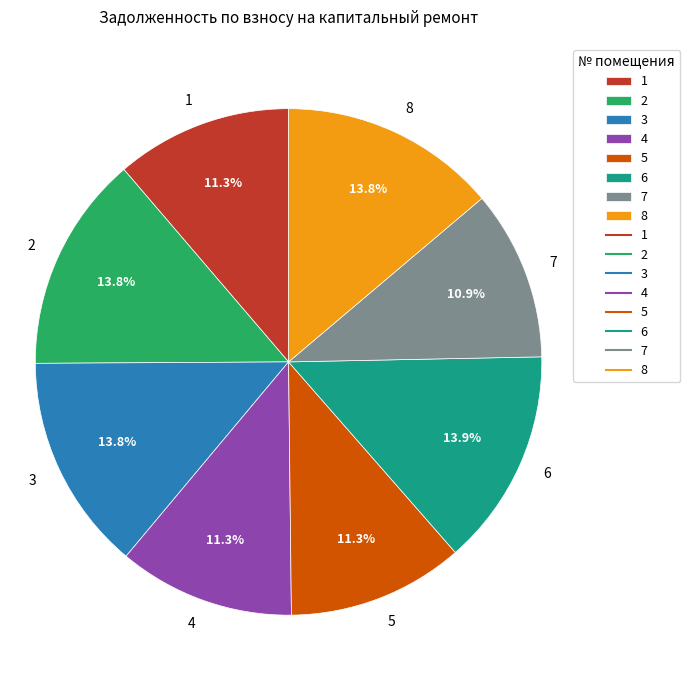

To the nearest percent, what percentage of the pie is 6?

14%